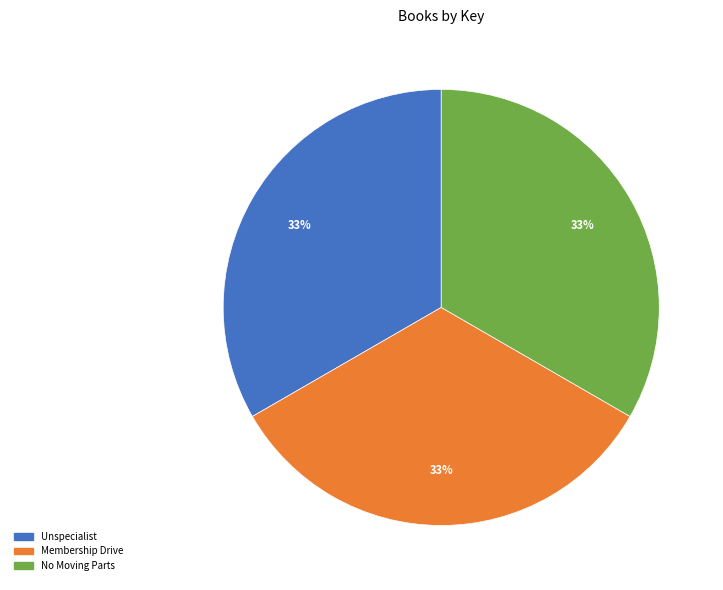

To the nearest percent, what is the combined percentage of Membership Drive and Unspecialist?

67%